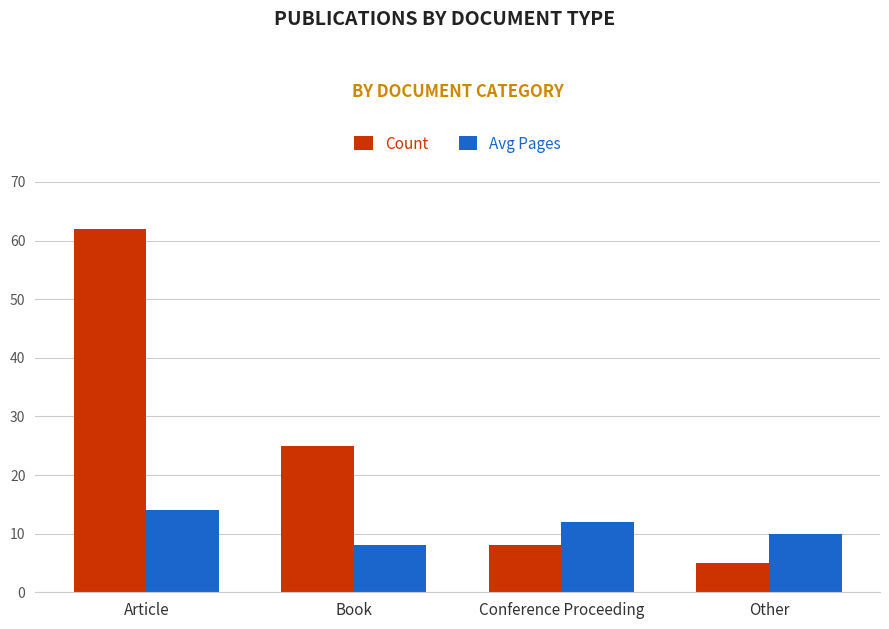

The Count series shows 62 at Article. True or false?

True